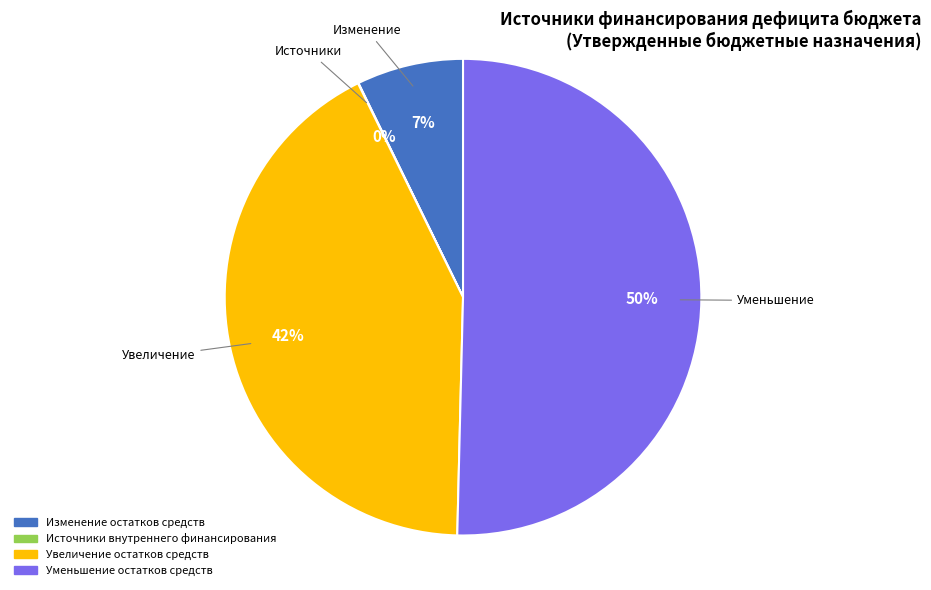

What percentage is the Изменение остатков средств slice, to the nearest percent?

7%